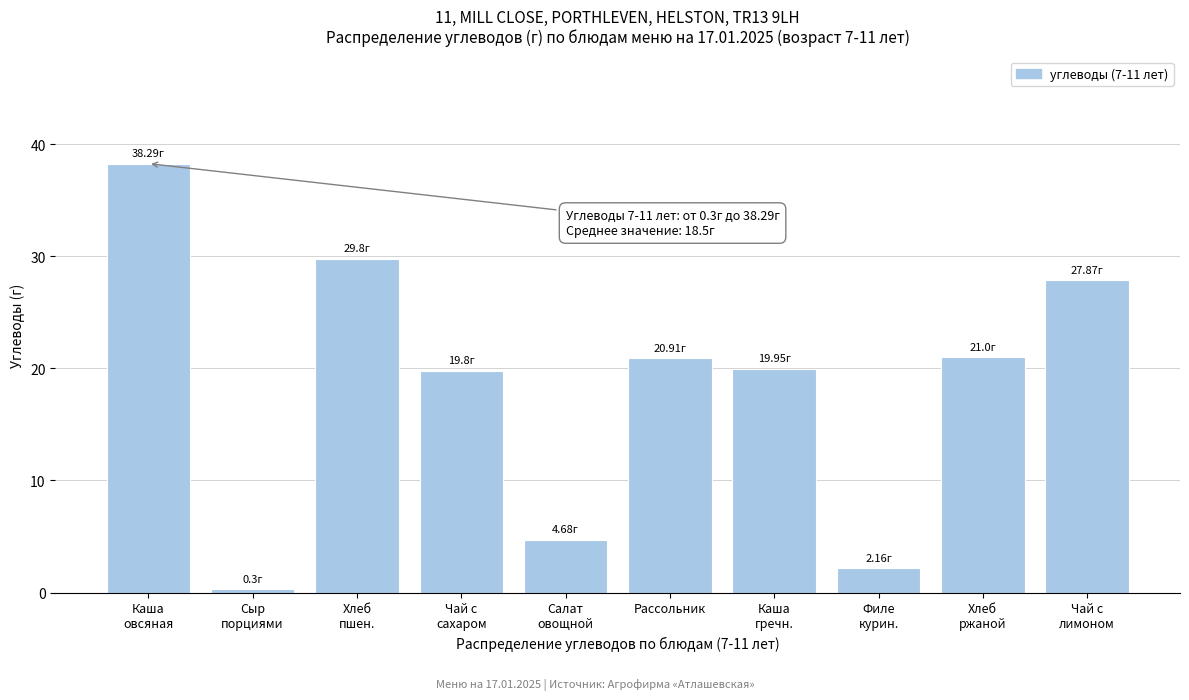

What is the average value?

18.5